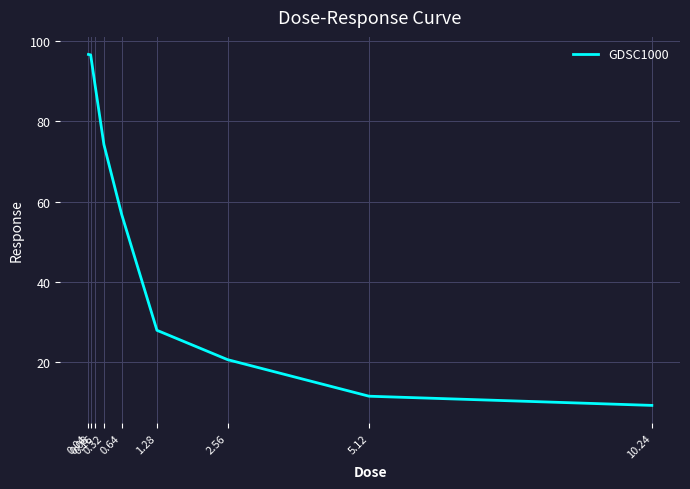

Is it true that the value at 1.28 is 28.0?

True